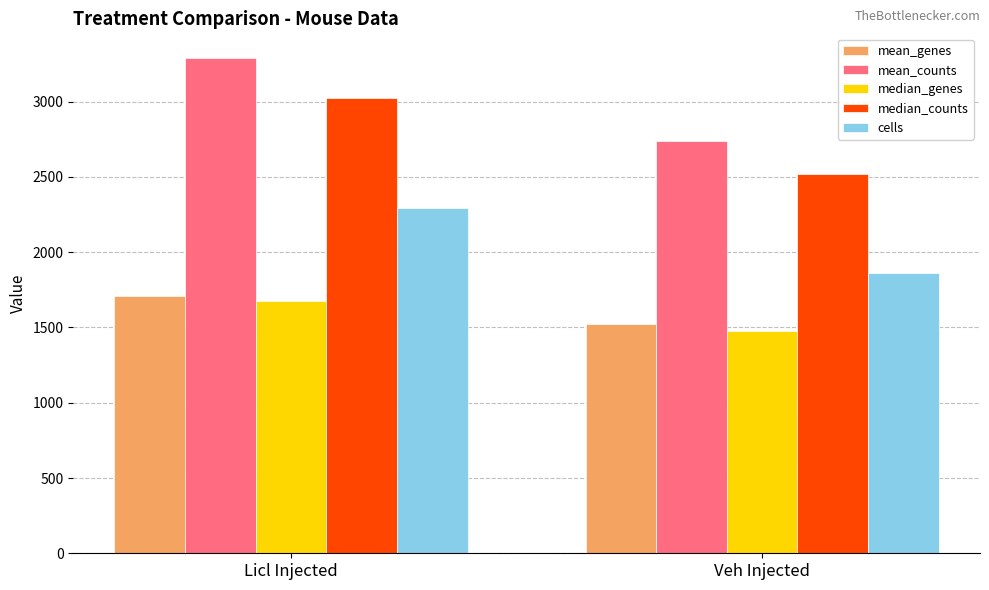

Is the value of median_genes at Licl Injected greater than the value of median_counts at Licl Injected?

No